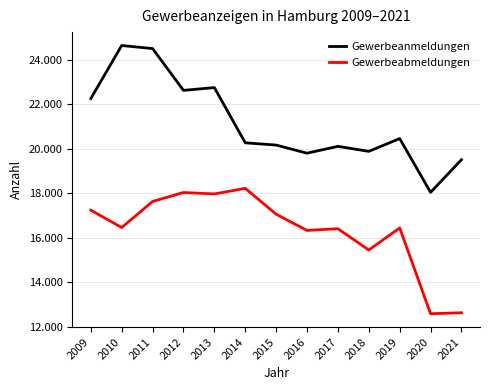

At which label does Gewerbeabmeldungen reach its minimum?

2020